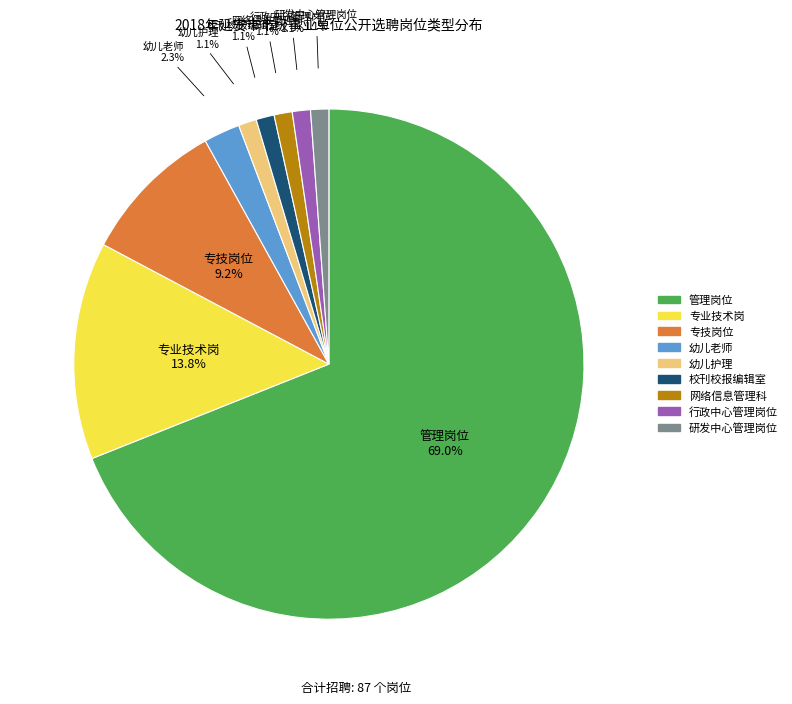

How many slices are in this pie chart?

9